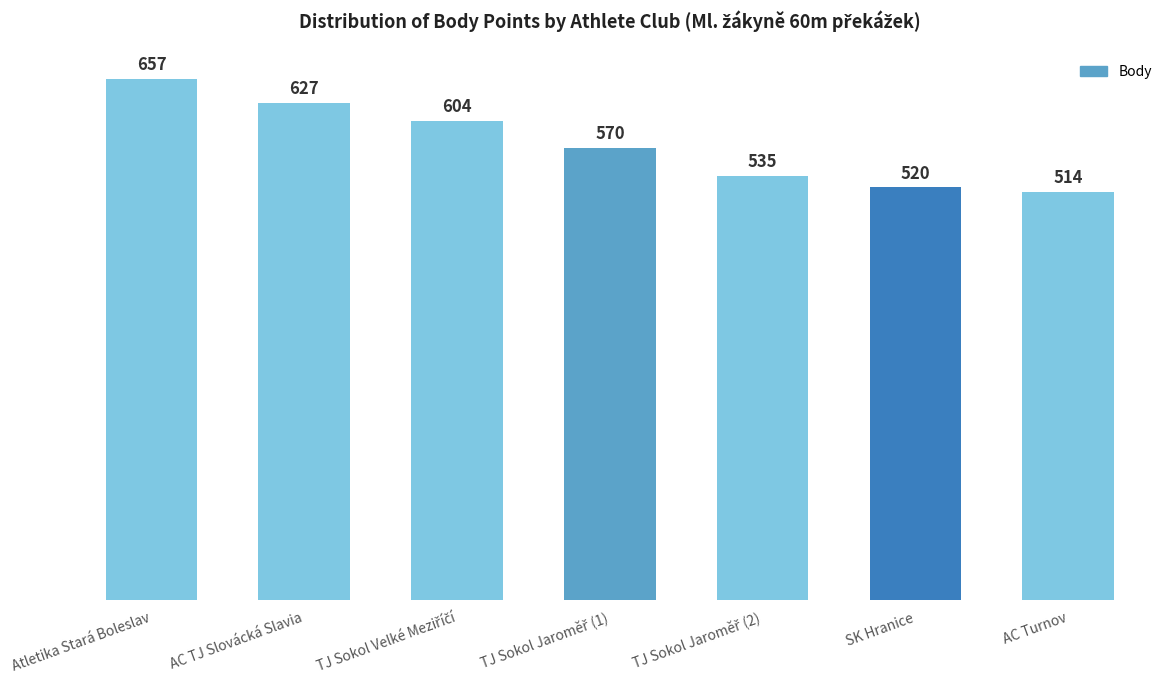

How many distinct data groups are displayed?

1